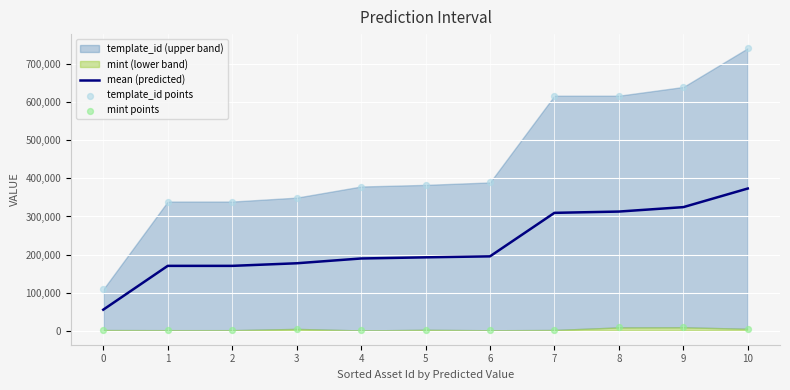

Is the value of mean (predicted) at 0 greater than the value of mint points at 2?

Yes